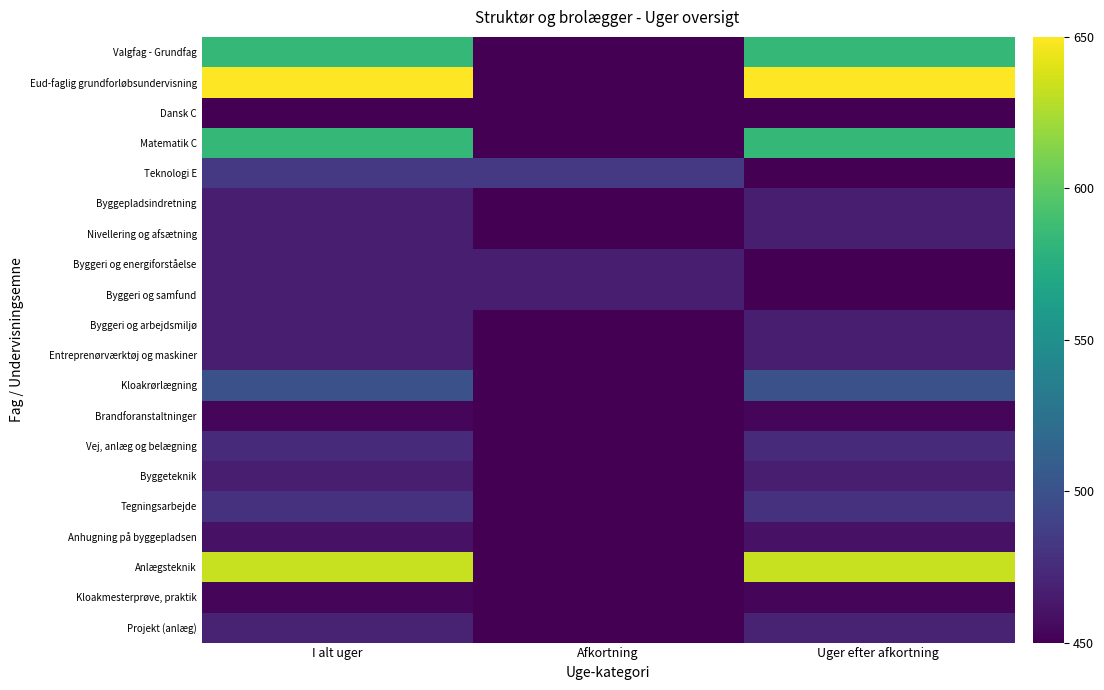

Reading left to right, extract all data points from this chart.

Valgfag - Grundfag: I alt uger=583.3	Afkortning=450.0	Uger efter afkortning=583.3
Eud-faglig grundforløbsundervisning: I alt uger=650.0	Afkortning=450.0	Uger efter afkortning=650.0
Dansk C: I alt uger=450.0	Afkortning=450.0	Uger efter afkortning=450.0
Matematik C: I alt uger=583.3	Afkortning=450.0	Uger efter afkortning=583.3
Teknologi E: I alt uger=483.3	Afkortning=483.3	Uger efter afkortning=450.0
Byggepladsindretning: I alt uger=466.7	Afkortning=450.0	Uger efter afkortning=466.7
Nivellering og afsætning: I alt uger=466.7	Afkortning=450.0	Uger efter afkortning=466.7
Byggeri og energiforståelse: I alt uger=466.7	Afkortning=466.7	Uger efter afkortning=450.0
Byggeri og samfund: I alt uger=466.7	Afkortning=466.7	Uger efter afkortning=450.0
Byggeri og arbejdsmiljø: I alt uger=466.7	Afkortning=450.0	Uger efter afkortning=466.7
Entreprenørværktøj og maskiner: I alt uger=466.7	Afkortning=450.0	Uger efter afkortning=466.7
Kloakrørlægning: I alt uger=500.0	Afkortning=450.0	Uger efter afkortning=500.0
Brandforanstaltninger: I alt uger=453.3	Afkortning=450.0	Uger efter afkortning=453.3
Vej, anlæg og belægning: I alt uger=475.0	Afkortning=450.0	Uger efter afkortning=475.0
Byggeteknik: I alt uger=466.7	Afkortning=450.0	Uger efter afkortning=466.7
Tegningsarbejde: I alt uger=478.3	Afkortning=450.0	Uger efter afkortning=478.3
Anhugning på byggepladsen: I alt uger=460.0	Afkortning=450.0	Uger efter afkortning=460.0
Anlægsteknik: I alt uger=633.3	Afkortning=450.0	Uger efter afkortning=633.3
Kloakmesterprøve, praktik: I alt uger=453.3	Afkortning=450.0	Uger efter afkortning=453.3
Projekt (anlæg): I alt uger=470.0	Afkortning=450.0	Uger efter afkortning=470.0